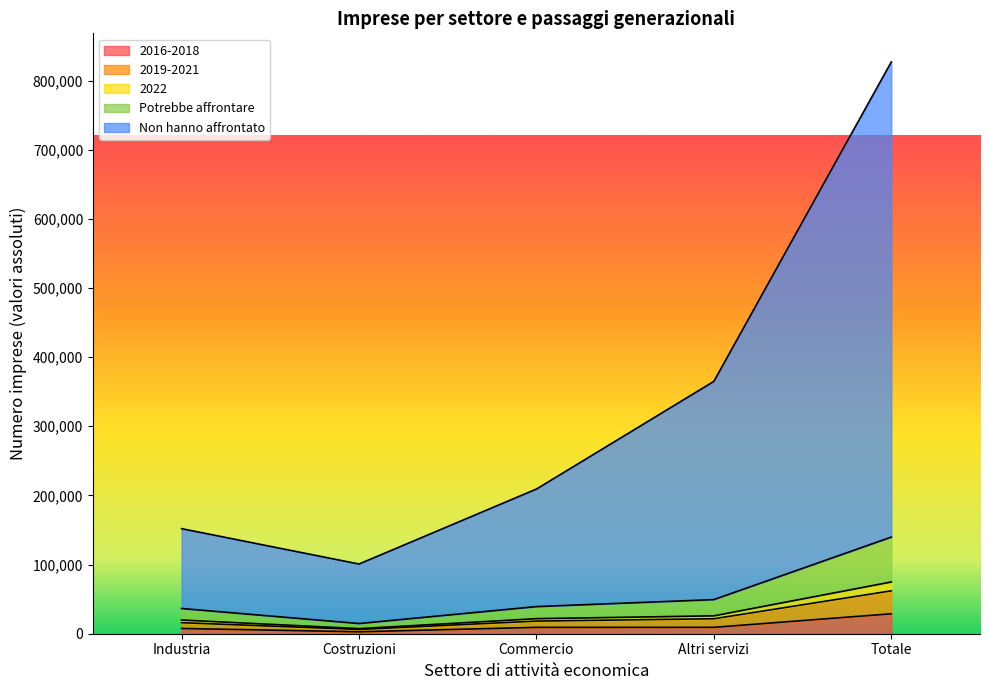

Reading left to right, transcribe all the data shown in this chart.

2016-2018: 7609.3	2780.4	9186.7	9251.2	28827.6
2019-2021: 36461.3	14742.8	39229.3	49346.0	139779.4
2022: 19820.2	7395.1	21767.9	25867.5	74850.7
Potrebbe affrontare: 15930.7	6210.0	18253.4	21649.6	62043.7
Non hanno affrontato: 151950.6	100801.2	209229.4	364971.3	826952.5